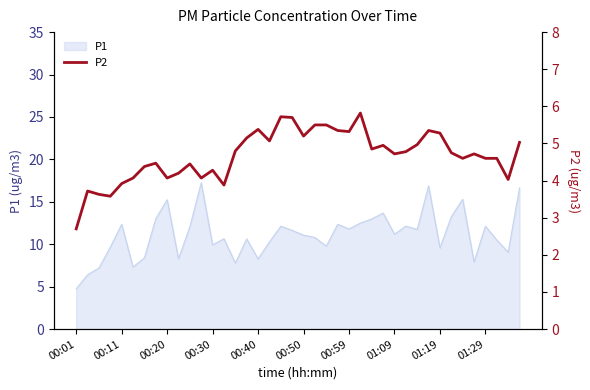

True or false: P1 has a value of 12.1 at 01:29.

True